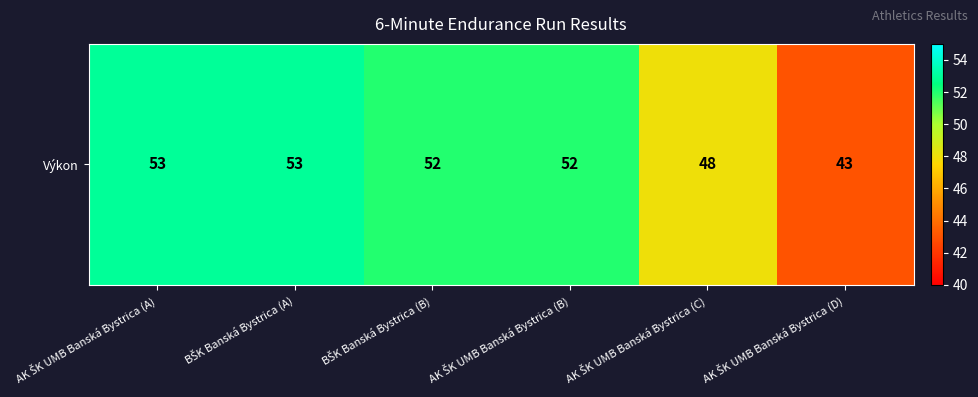

At which label is the value closest to 48?

AK ŠK UMB Banská Bystrica (C)